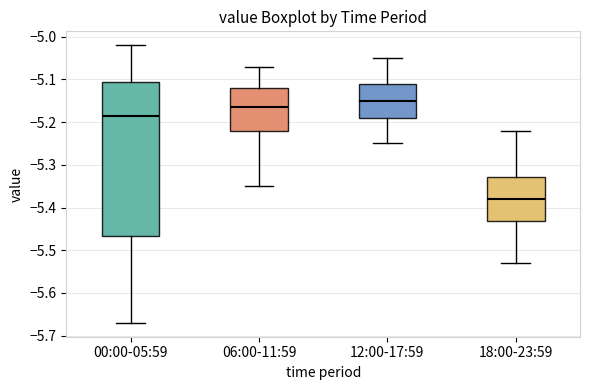

Reading left to right, transcribe this box plot: for each box, give where its median line is, the range the box spans, and where its two whiskers end, as read against the y-axis. The values are not printed on the chart, so give them approximately, as read against the axis.

00:00-05:59: median -5.18, box -5.47 to -5.10, whiskers -5.67 to -5.02
06:00-11:59: median -5.16, box -5.22 to -5.12, whiskers -5.35 to -5.07
12:00-17:59: median -5.15, box -5.19 to -5.11, whiskers -5.25 to -5.05
18:00-23:59: median -5.38, box -5.43 to -5.33, whiskers -5.53 to -5.22